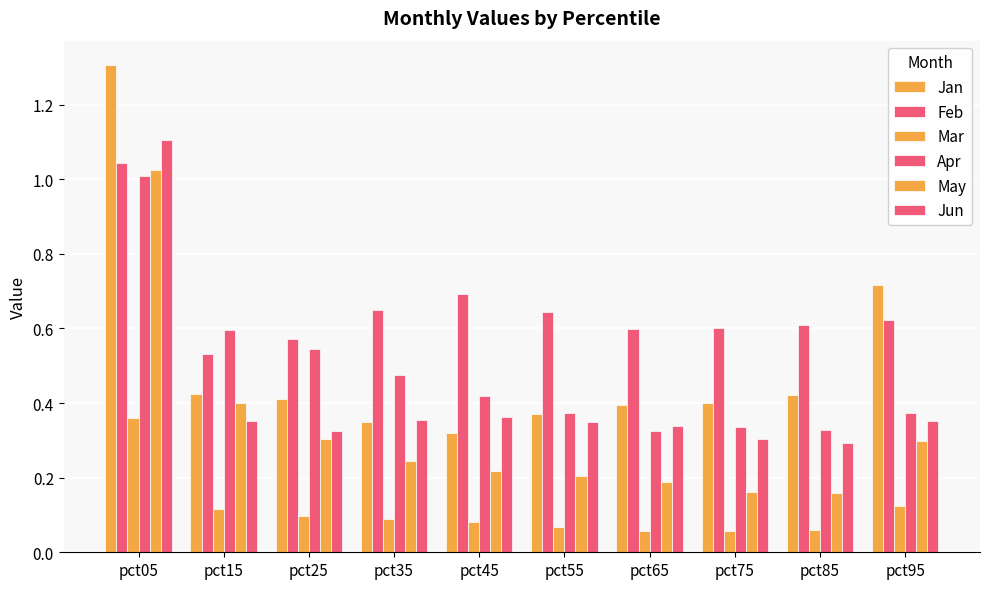

Are the bars grouped side by side (vs. stacked)?

Yes